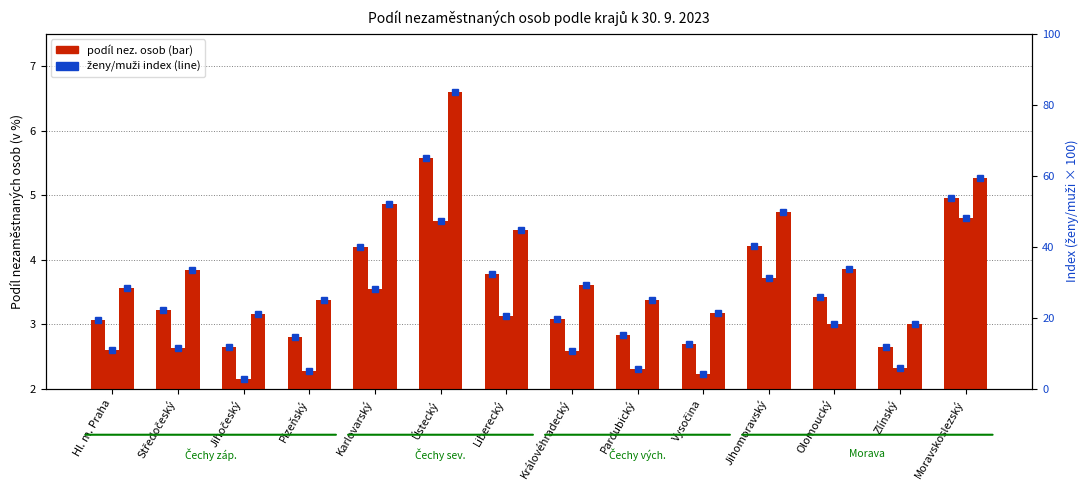

At which category is the sum across all series the highest?

Ústecký